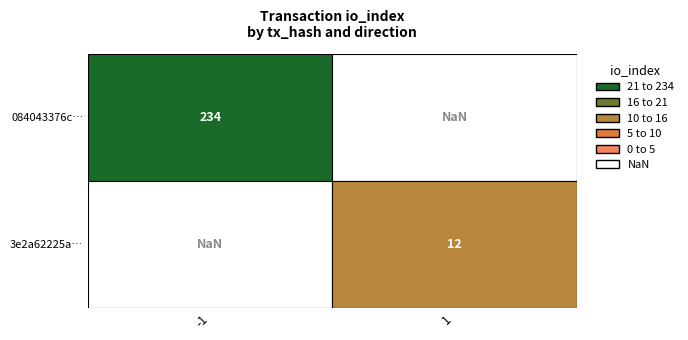

How many series are shown in this chart?

2